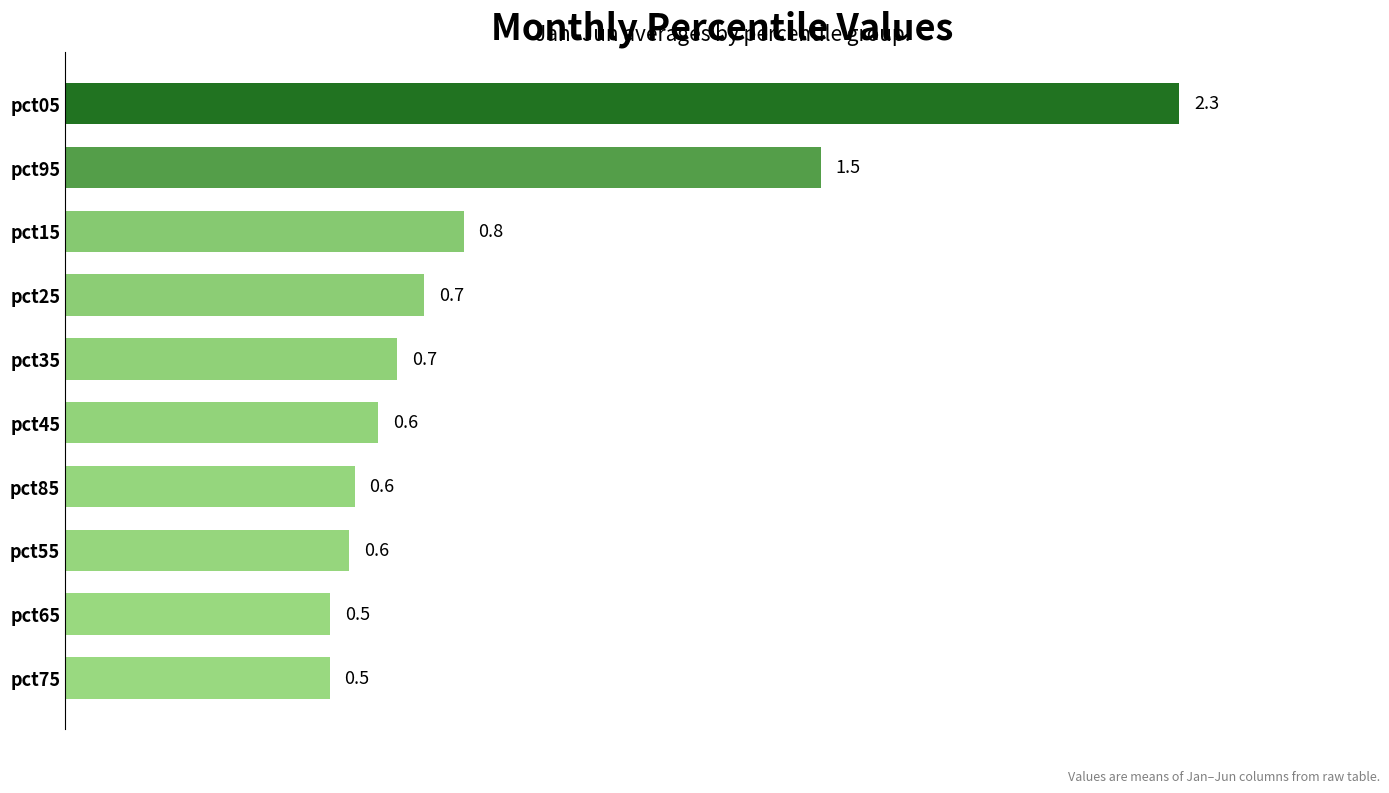

Is it true that the value at pct35 is 0.3?

False